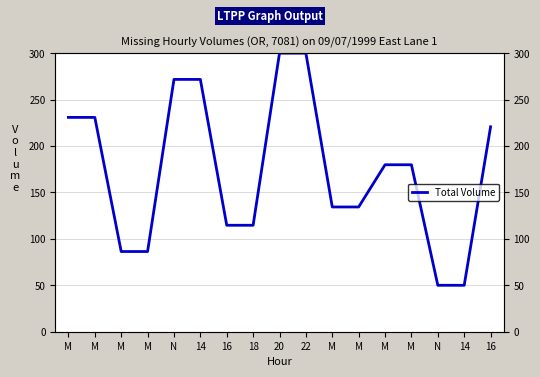

The chart shows a value of 130.4 at M. True or false?

False